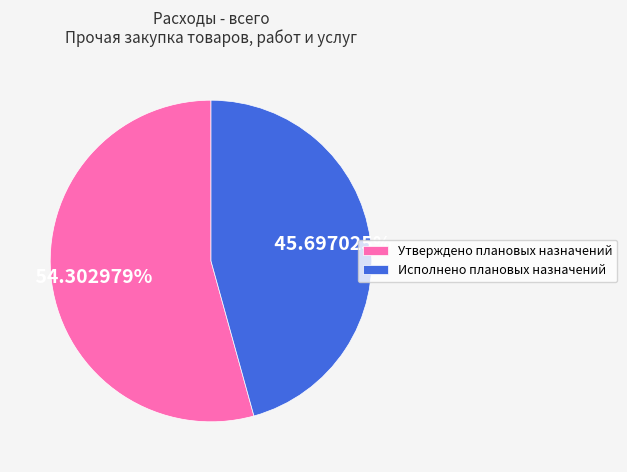

Approximately how many times larger is the value at Исполнено плановых назначений compared to Утверждено плановых назначений?

0.8